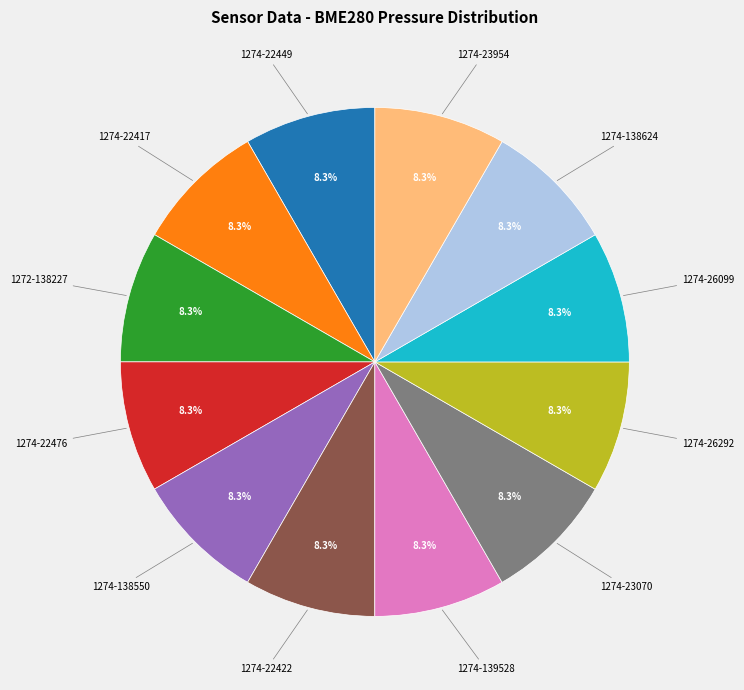

How many slices are in this pie chart?

12